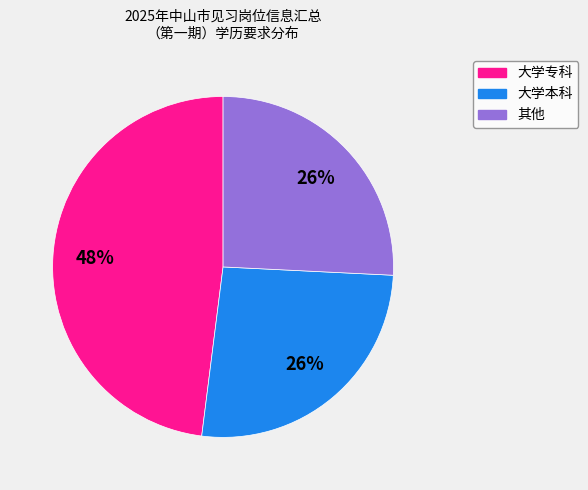

How many segments does this pie chart have?

3